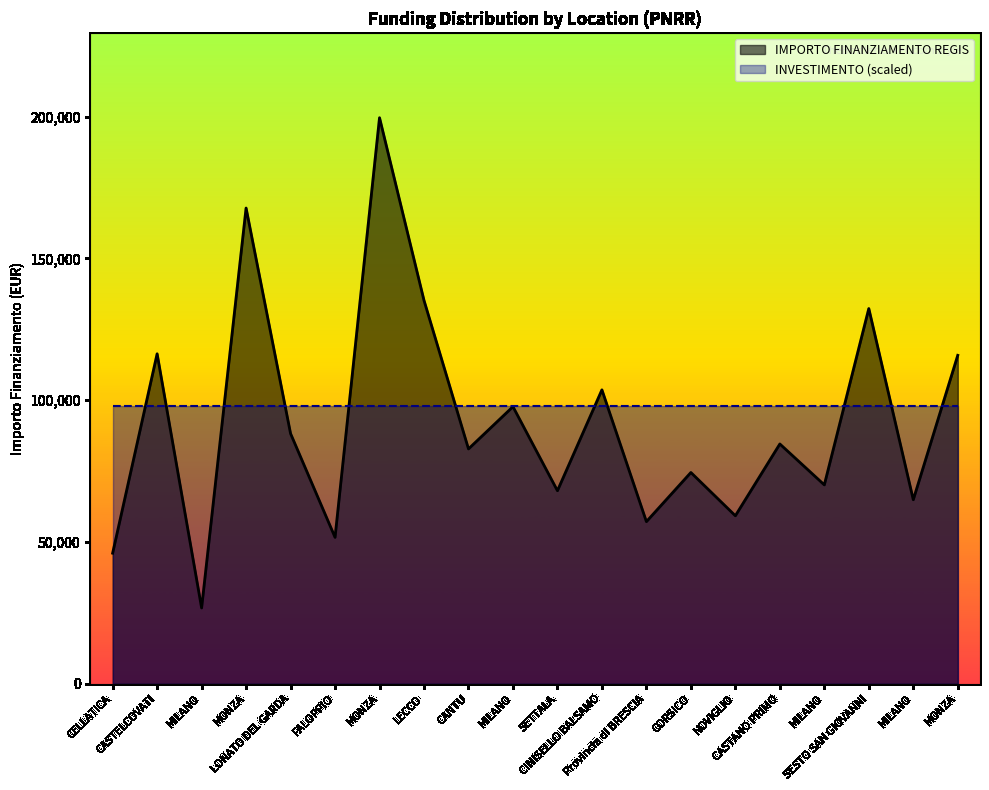

Where is the first local maximum?

CASTELCOVATI